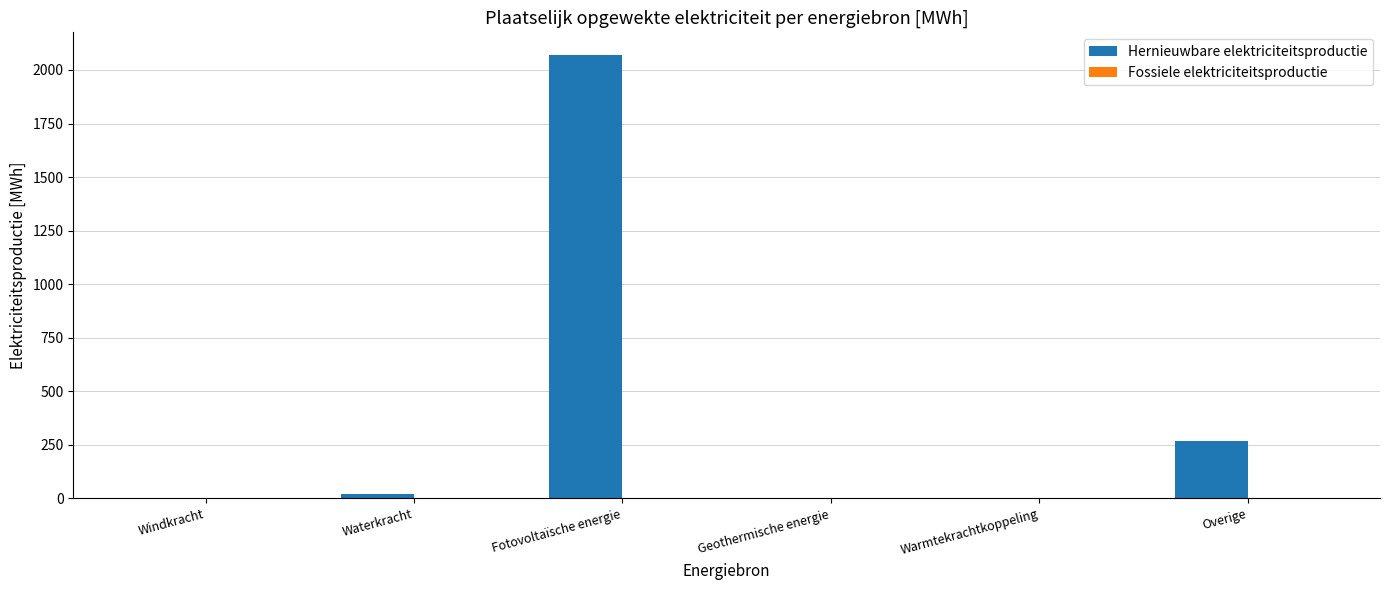

Reading left to right, list all the values displayed in this chart.

Windkracht=0.0	Waterkracht=19.7	Fotovoltaïsche energie=2072.1	Geothermische energie=0.0	Warmtekrachtkoppeling=0.0	Overige=270.0